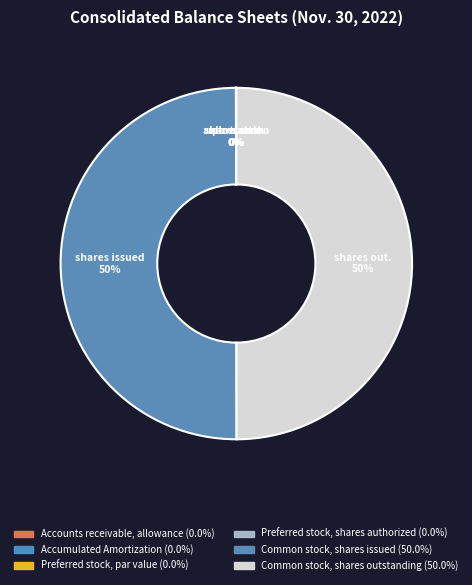

Does Accounts receivable, allowance represent more than half of the total?

No